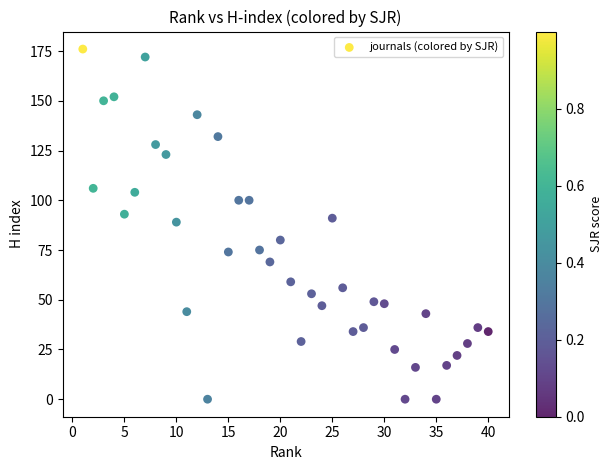

What is the range of Y values (max minus min)?

176